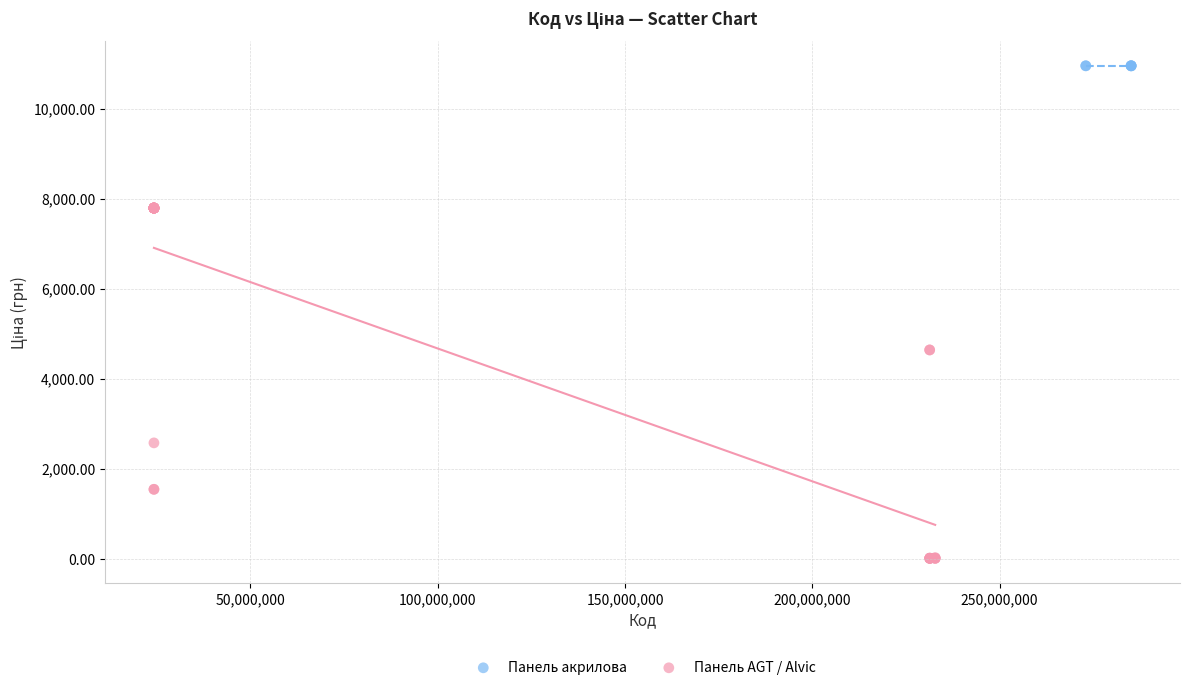

Which series contains the lowest Y value?

Панель AGT / Alvic